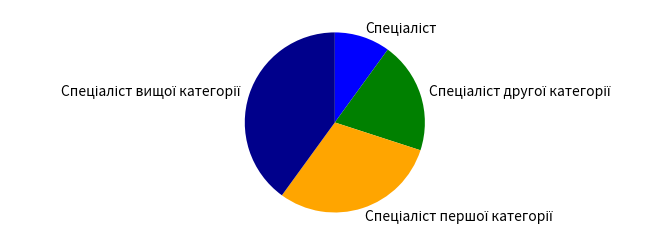

Is there any slice that represents more than half of the pie?

No